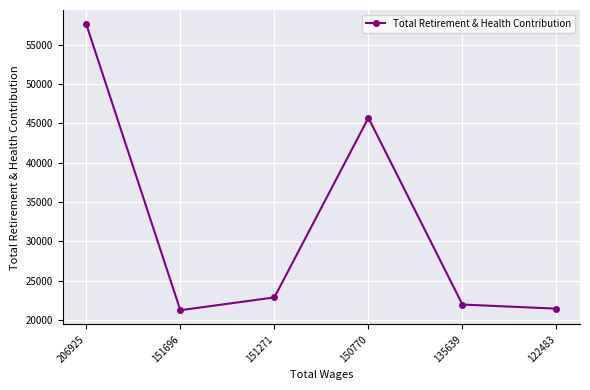

What is the minimum value shown in the chart?

21266